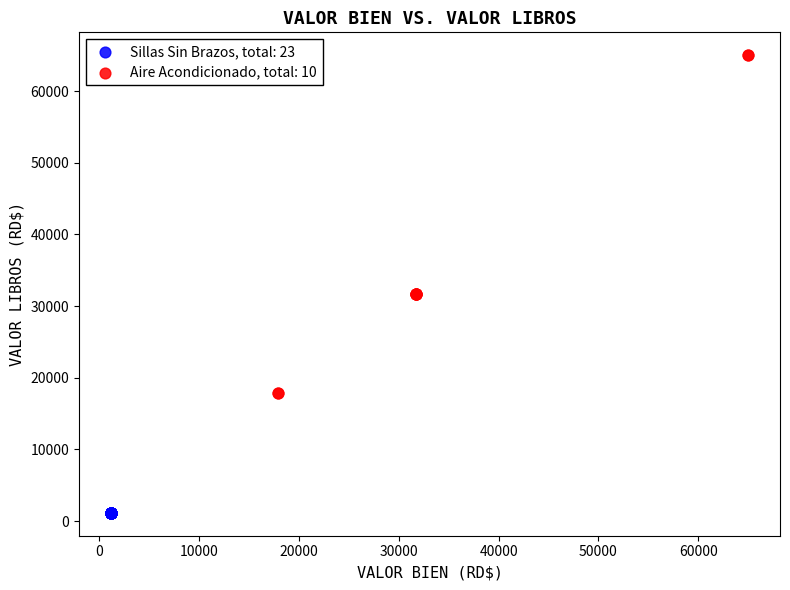

Which series contains the lowest Y value?

Sillas Sin Brazos, total: 23